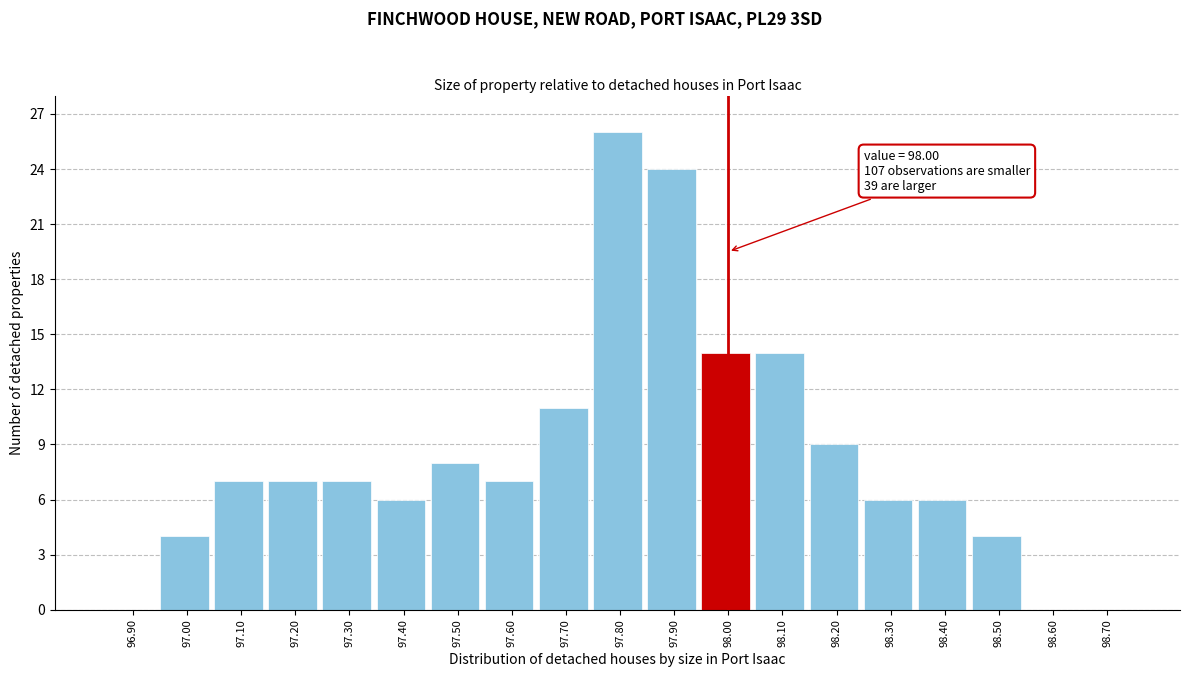

Over which range of the x-axis is the bar tallest?

97.75 to 97.85